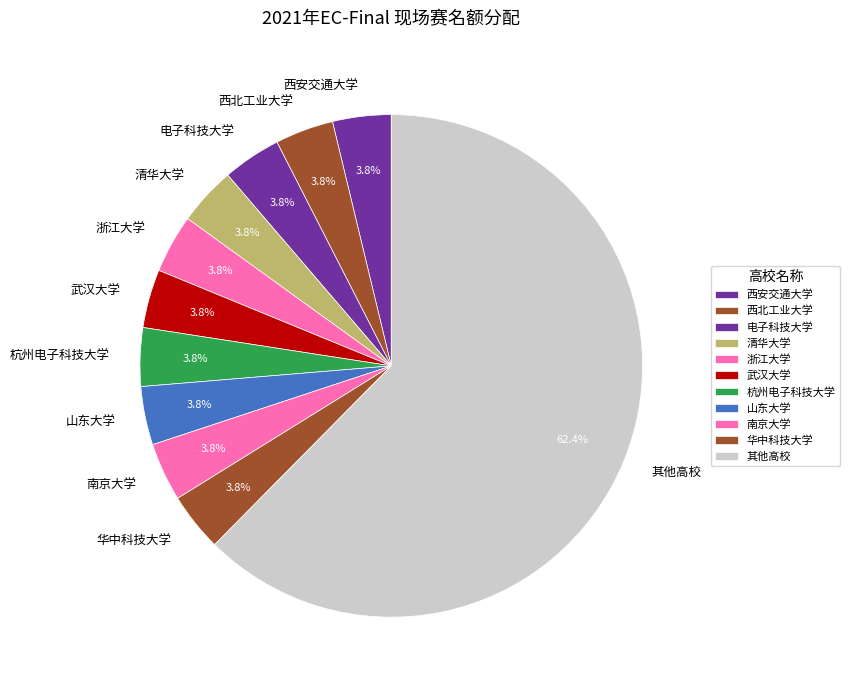

What is the majority slice?

其他高校